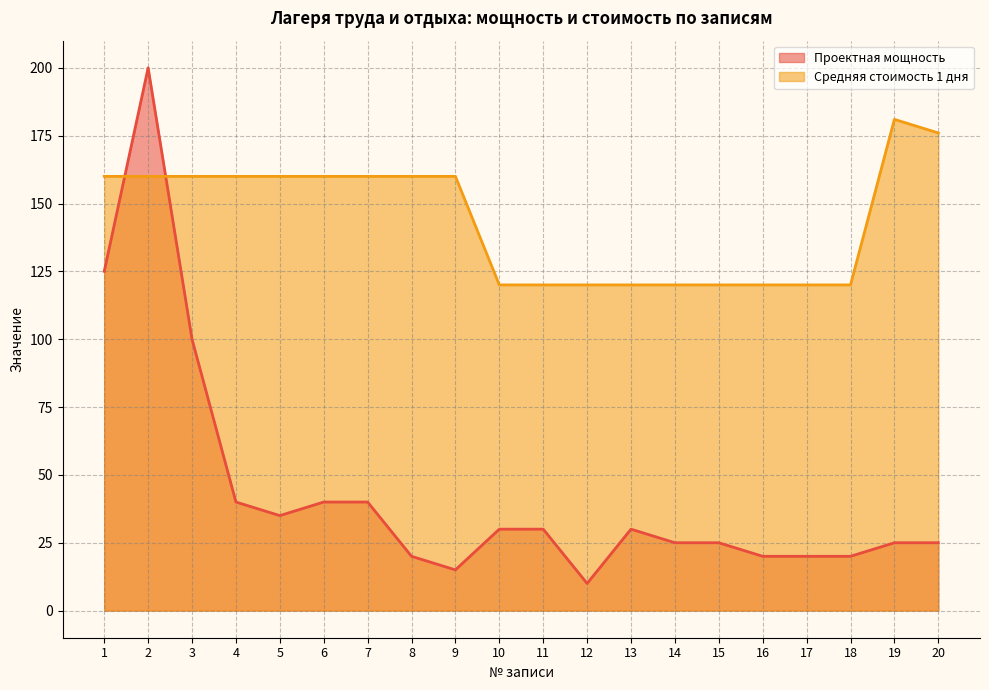

The value of Проектная мощность at 9 is 15. True or false?

True